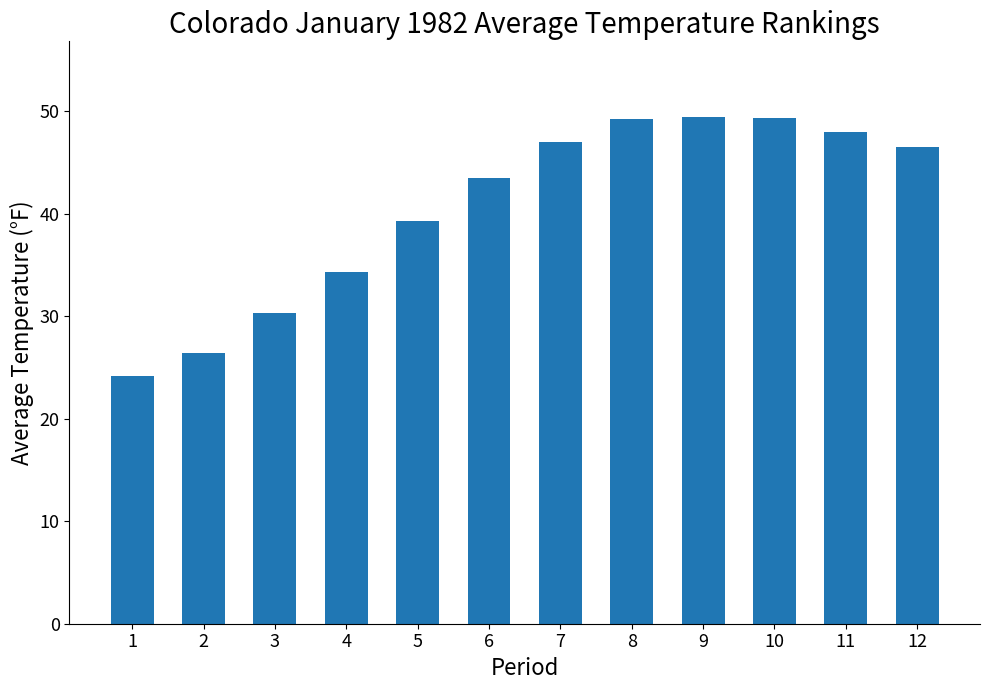

What is the sum of all values?

487.4